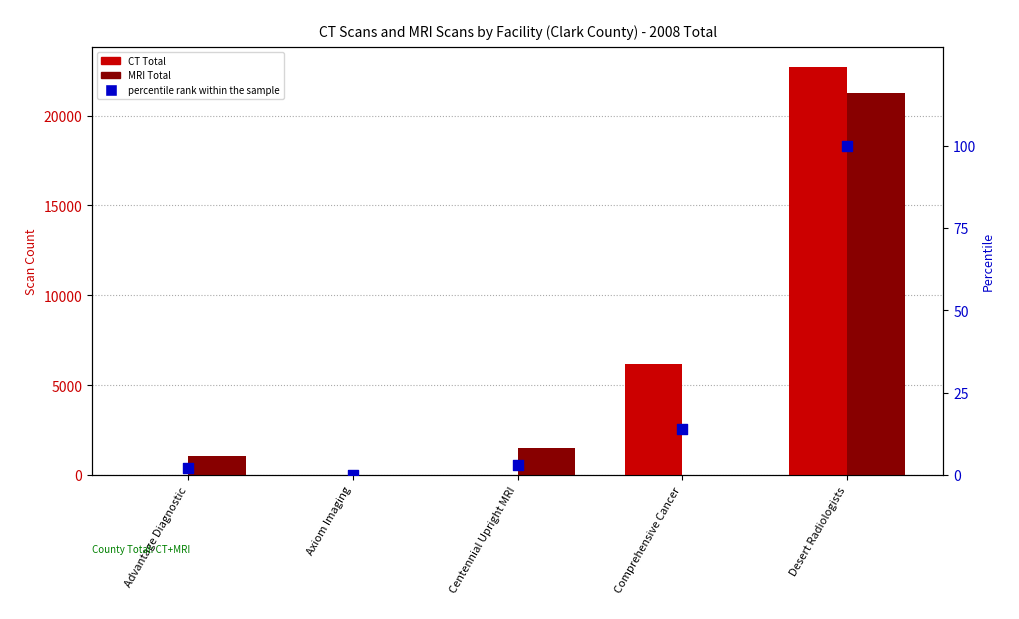

Which series contains the lowest Y value?

CT Total